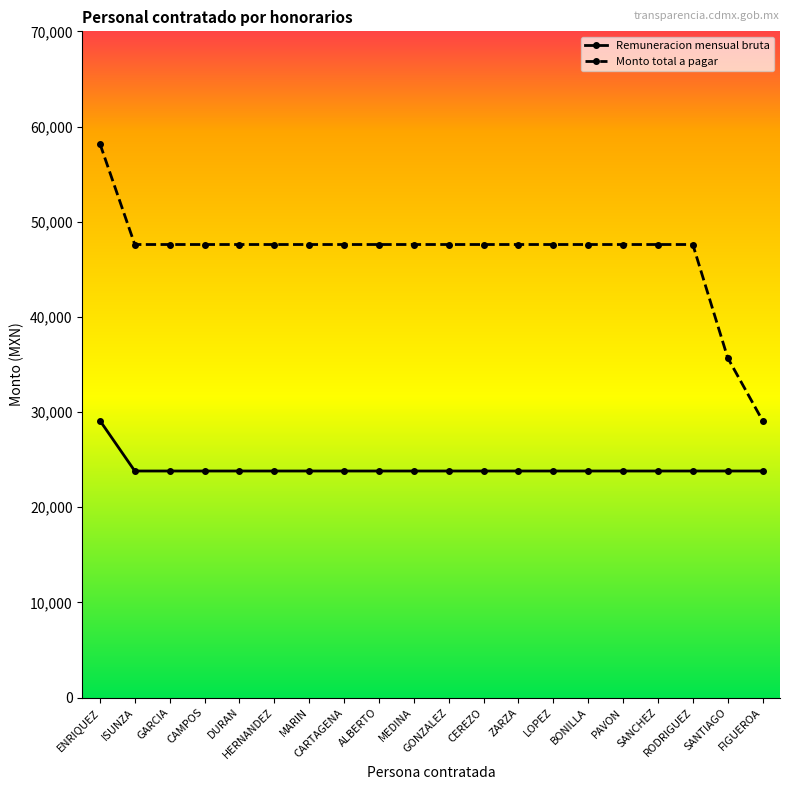

True or false: Remuneracion mensual bruta has a value of 23800 at BONILLA.

True